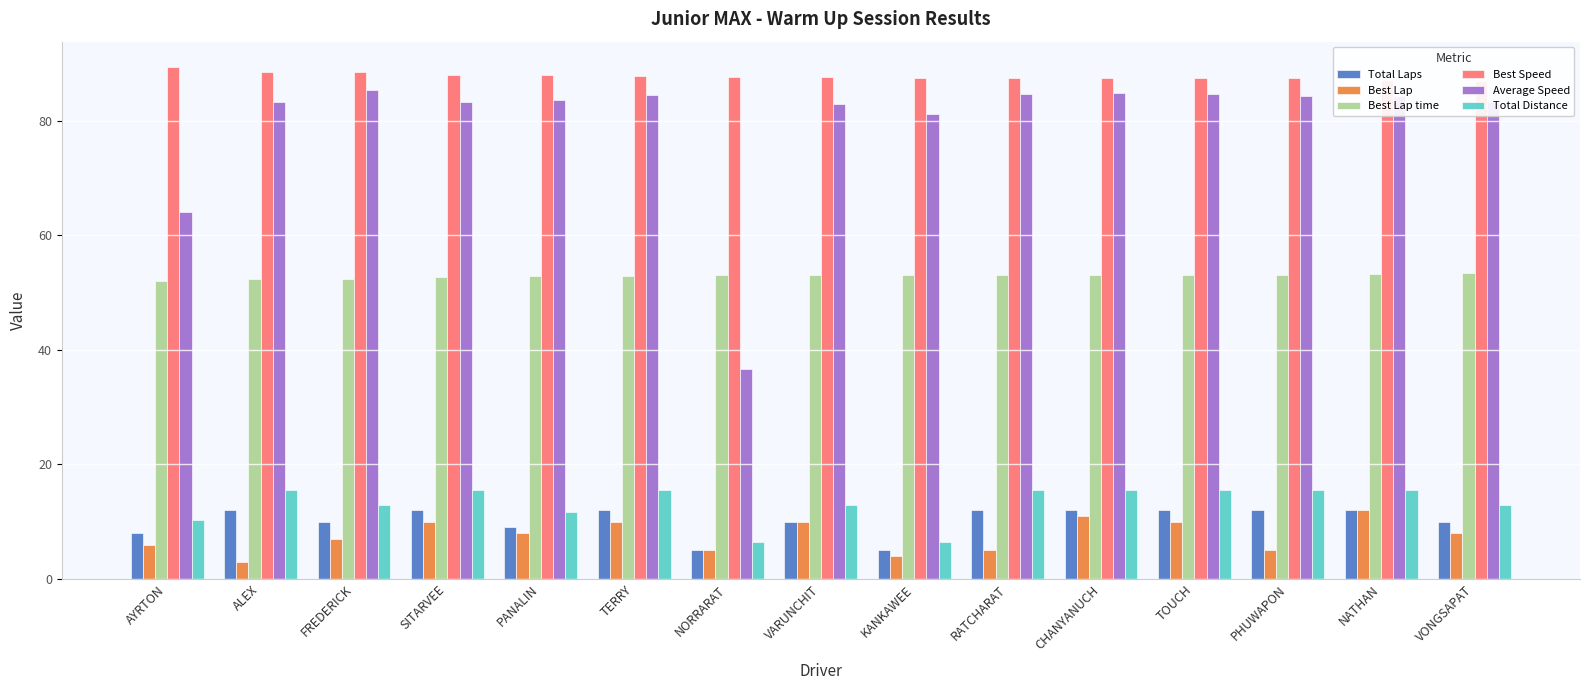

What position from the left is TERRY?

6